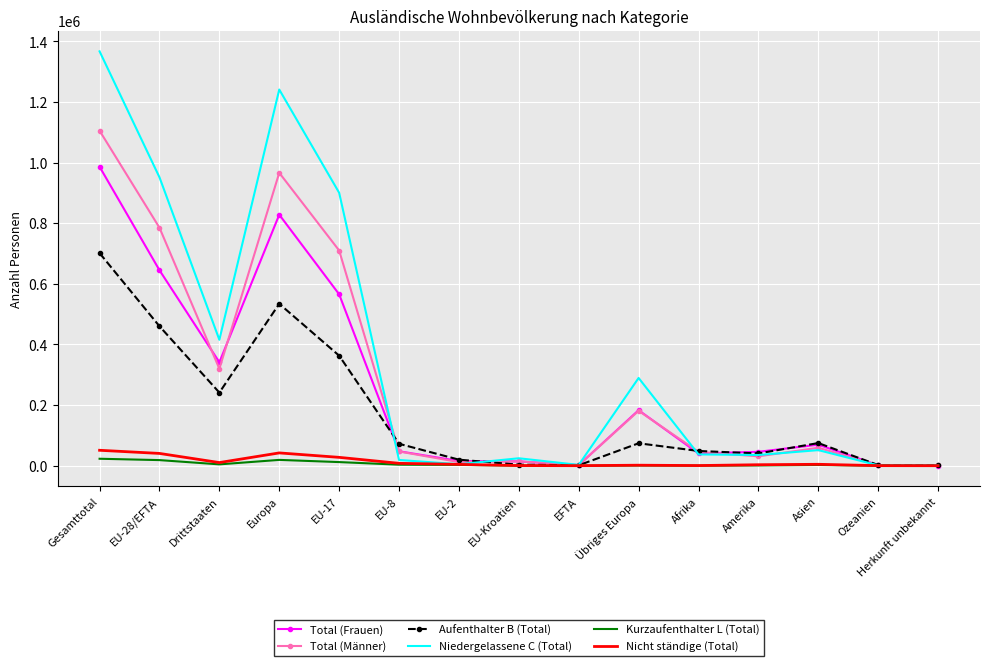

Which series has the largest total across all categories?

Niedergelassene C (Total)